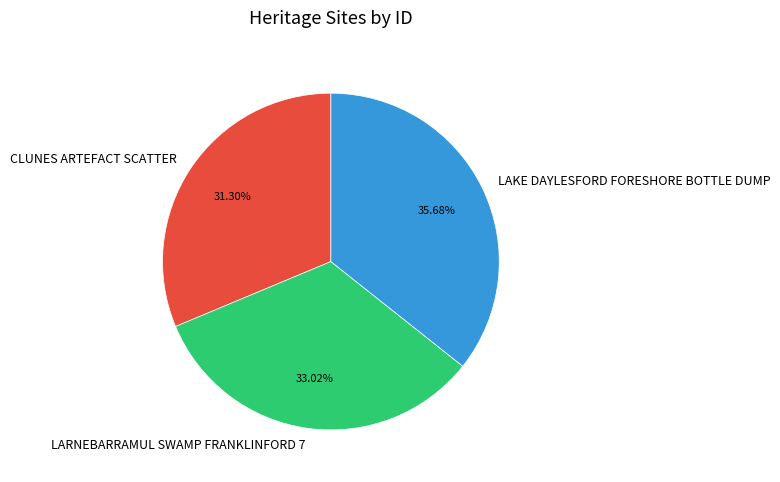

To the nearest percent, what percentage of the pie is LARNEBARRAMUL SWAMP FRANKLINFORD 7?

33%